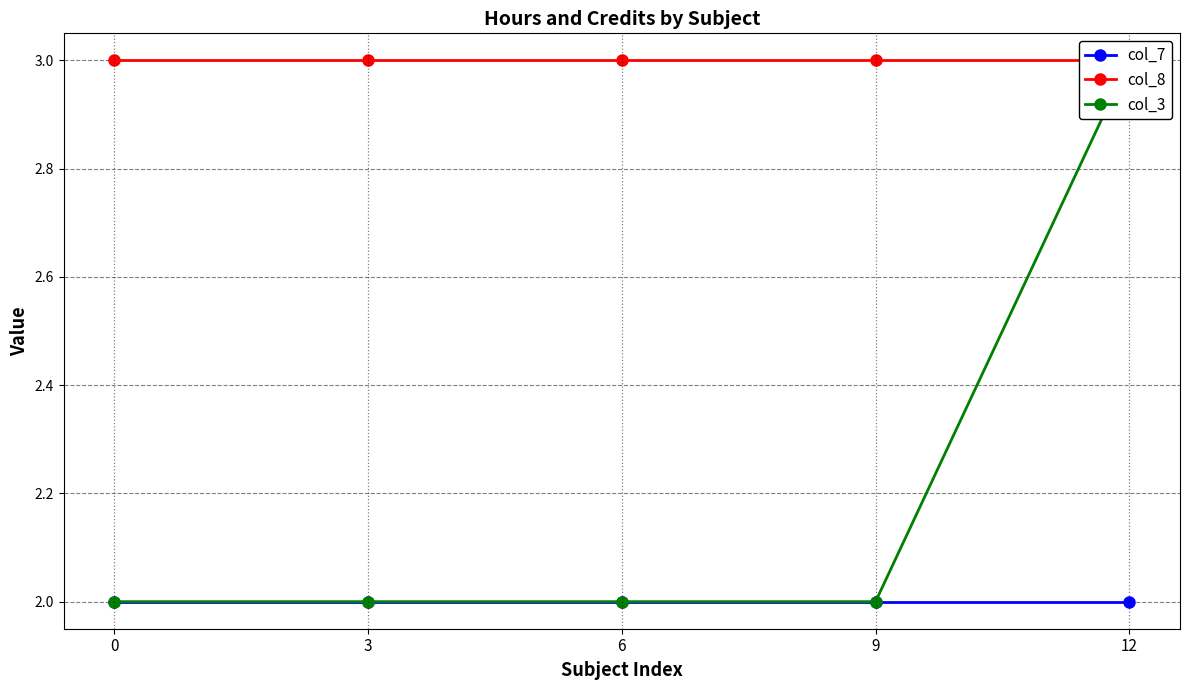

True or false: col_7 has more than 0 interior local peaks.

False